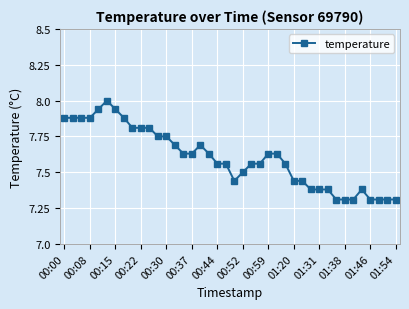

True or false: the data has more than 0 interior local peaks.

True